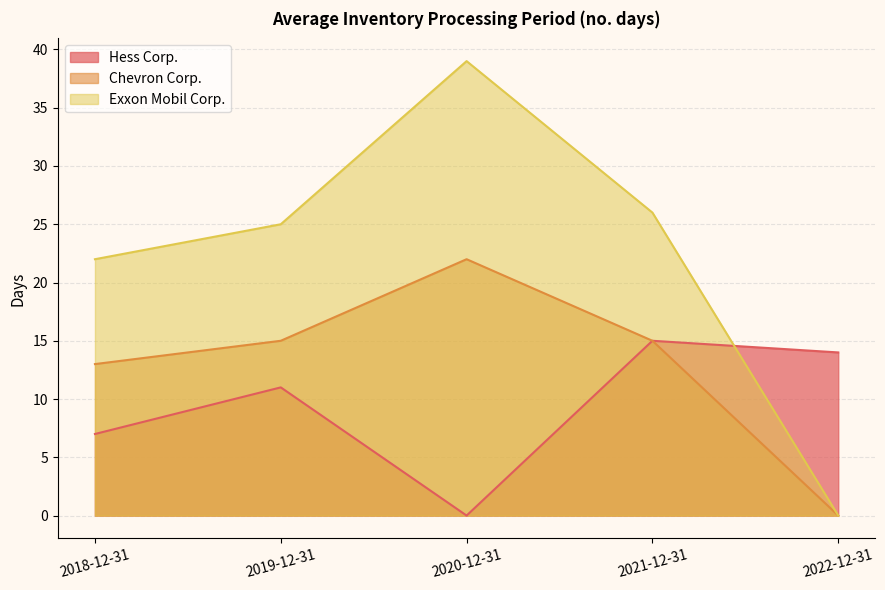

What position from the left is 2022-12-31?

5